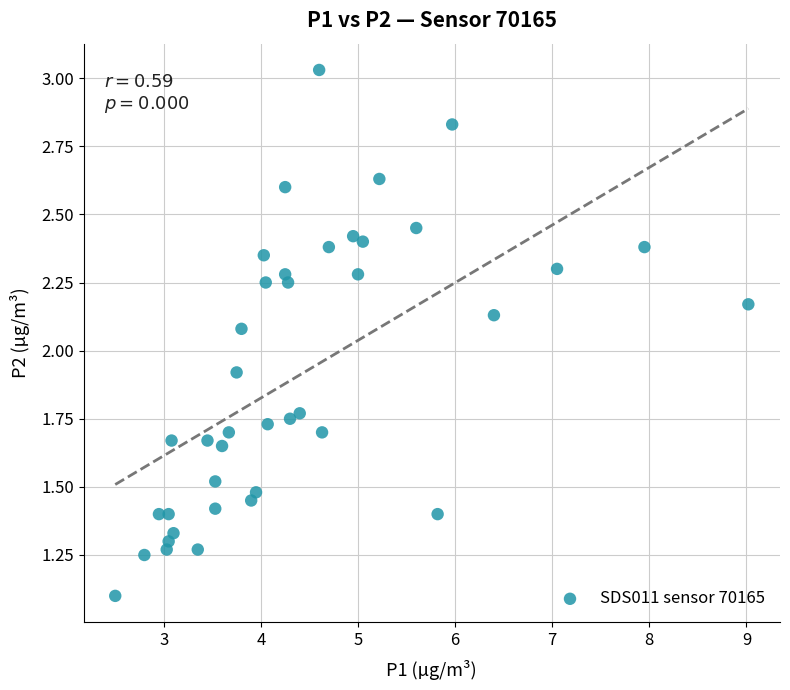

What is the range of Y values (max minus min)?

1.9